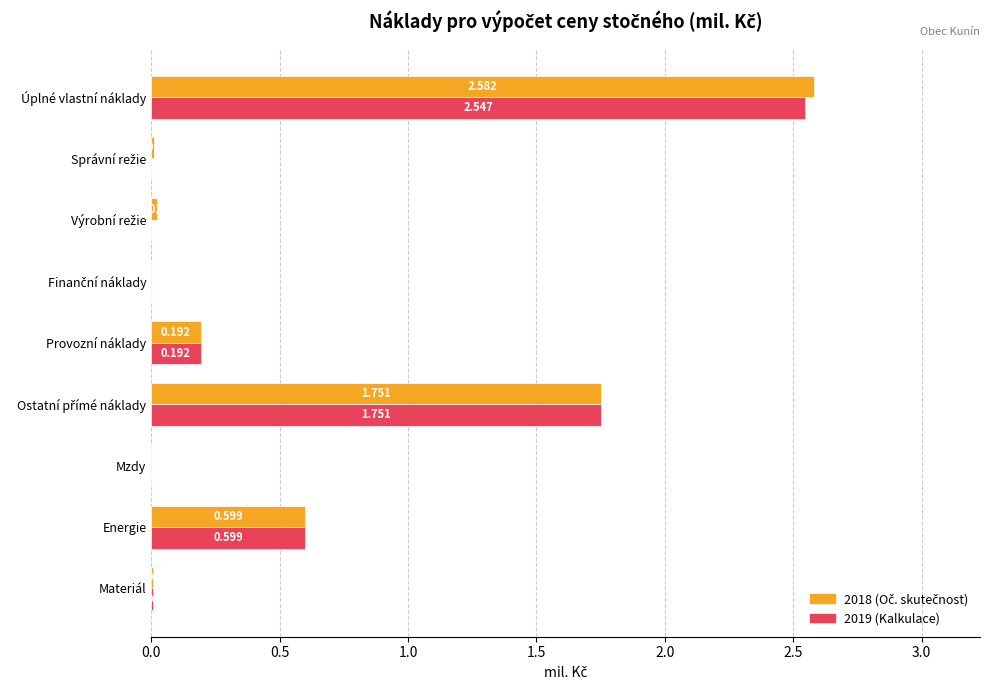

At which category is the sum across all series the highest?

Úplné vlastní náklady